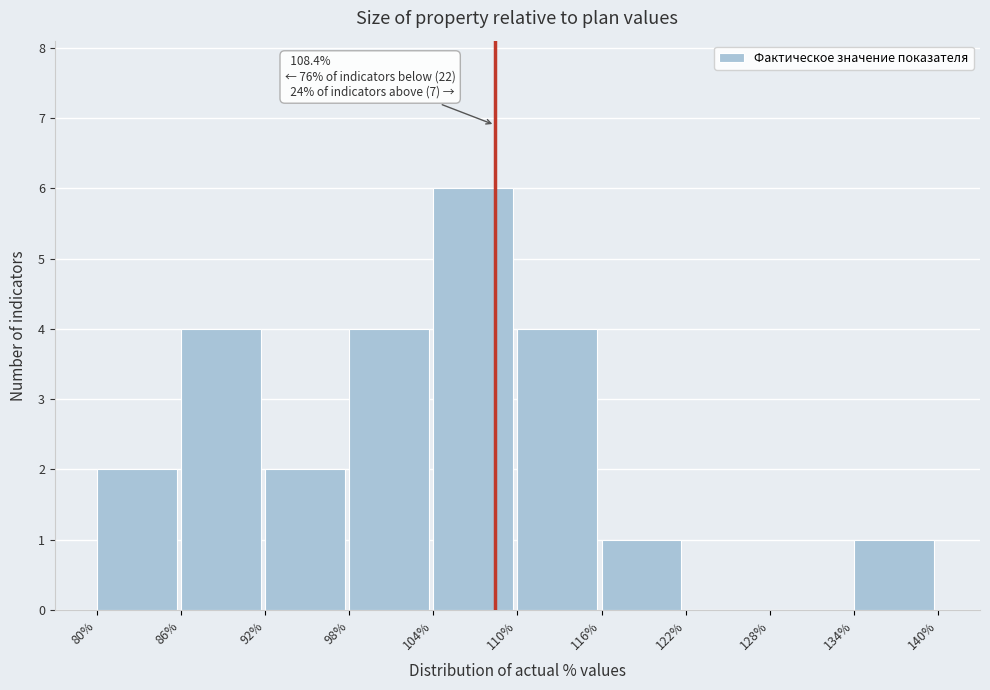

Which range on the x-axis has the tallest bar?

104% to 110%